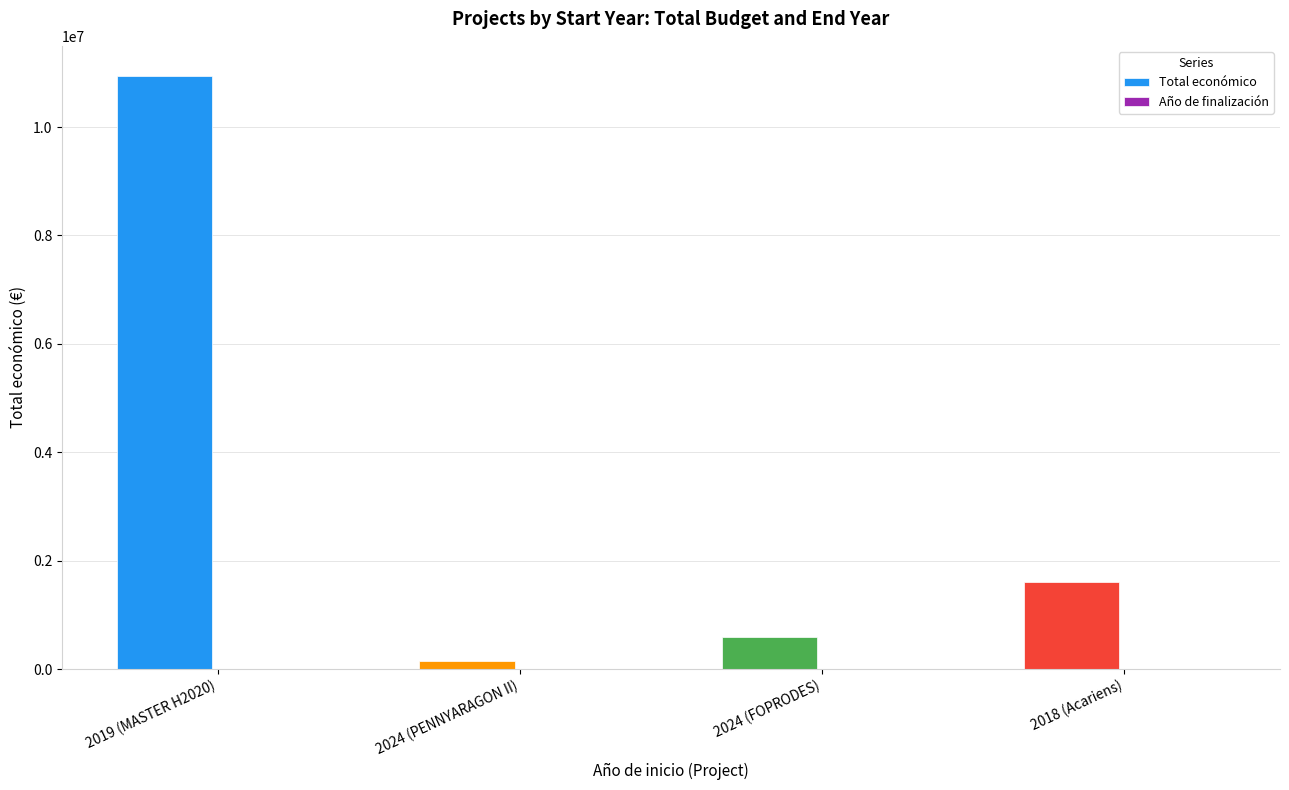

Read the Total económico value at 2019 (MASTER H2020).

10950171